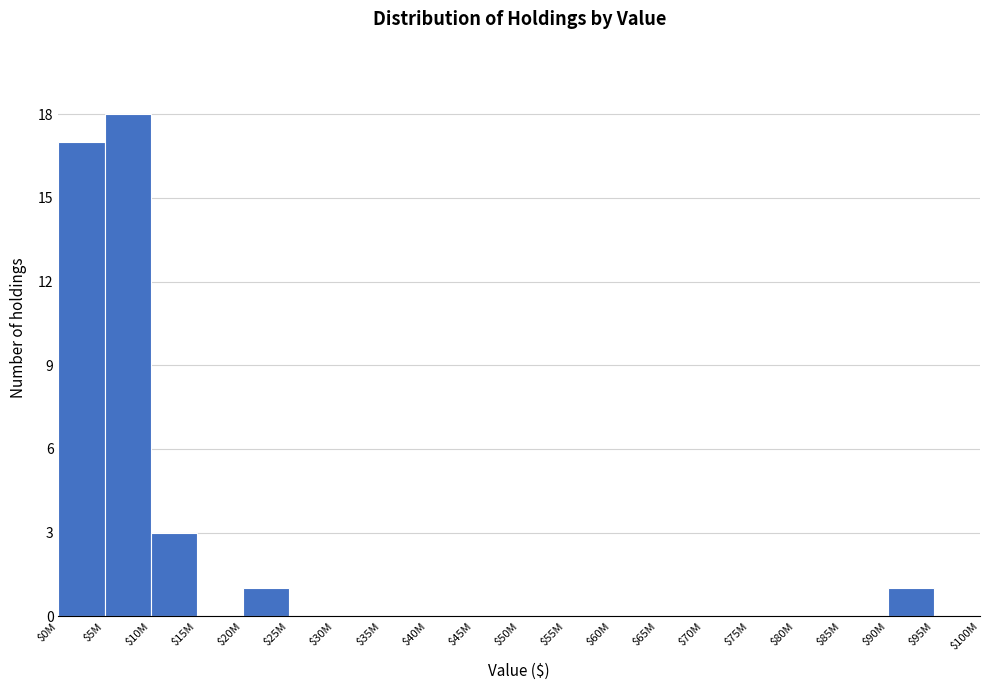

What is the sum of all values?

40